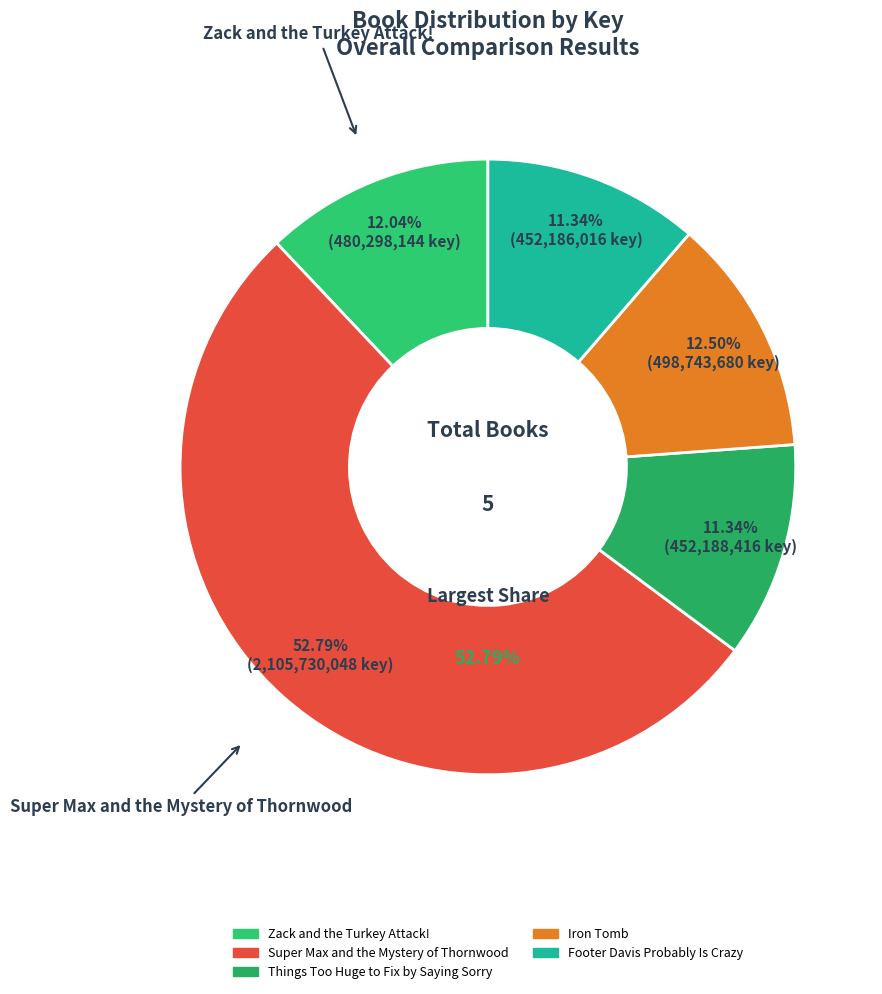

Which category accounts for the majority?

Super Max and the Mystery of Thornwood